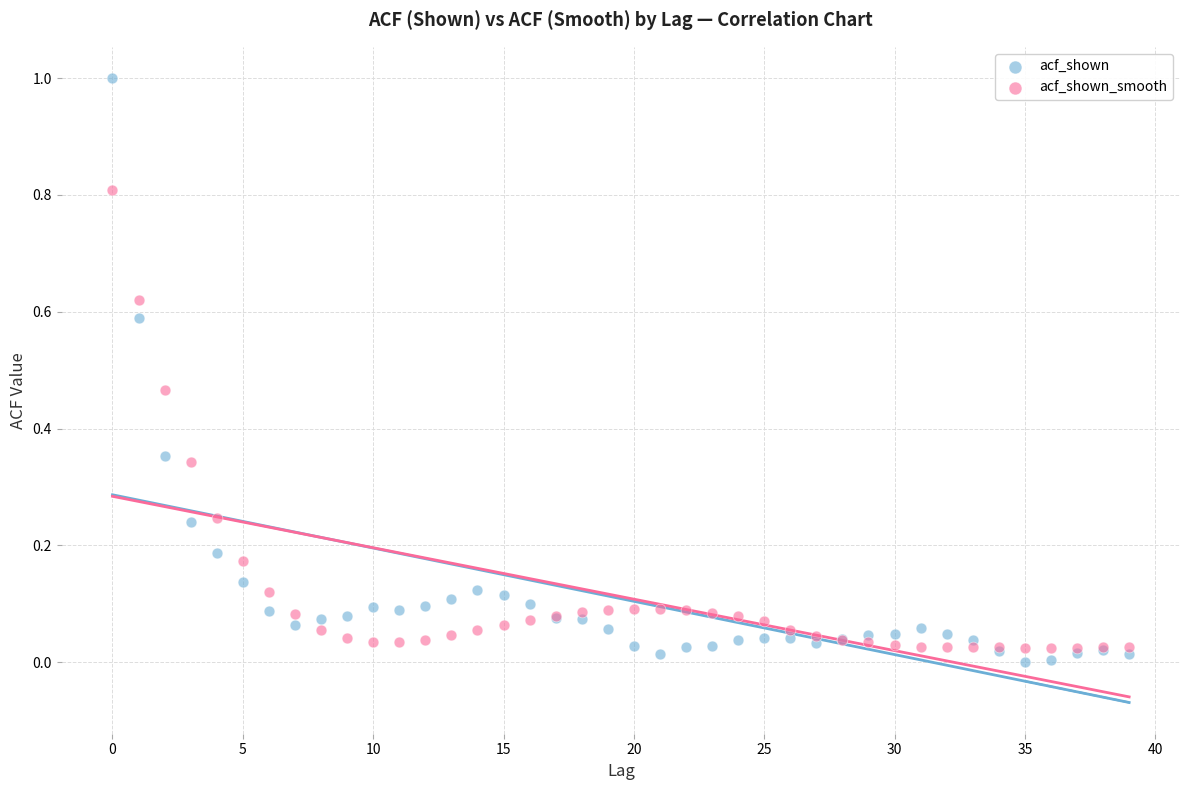

Which series has the largest Y range (max minus min)?

acf_shown